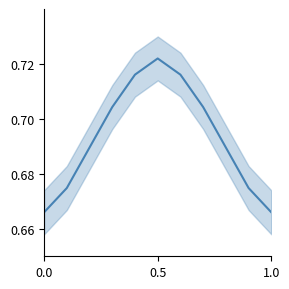

Count the values in the range 0 to 1.

11